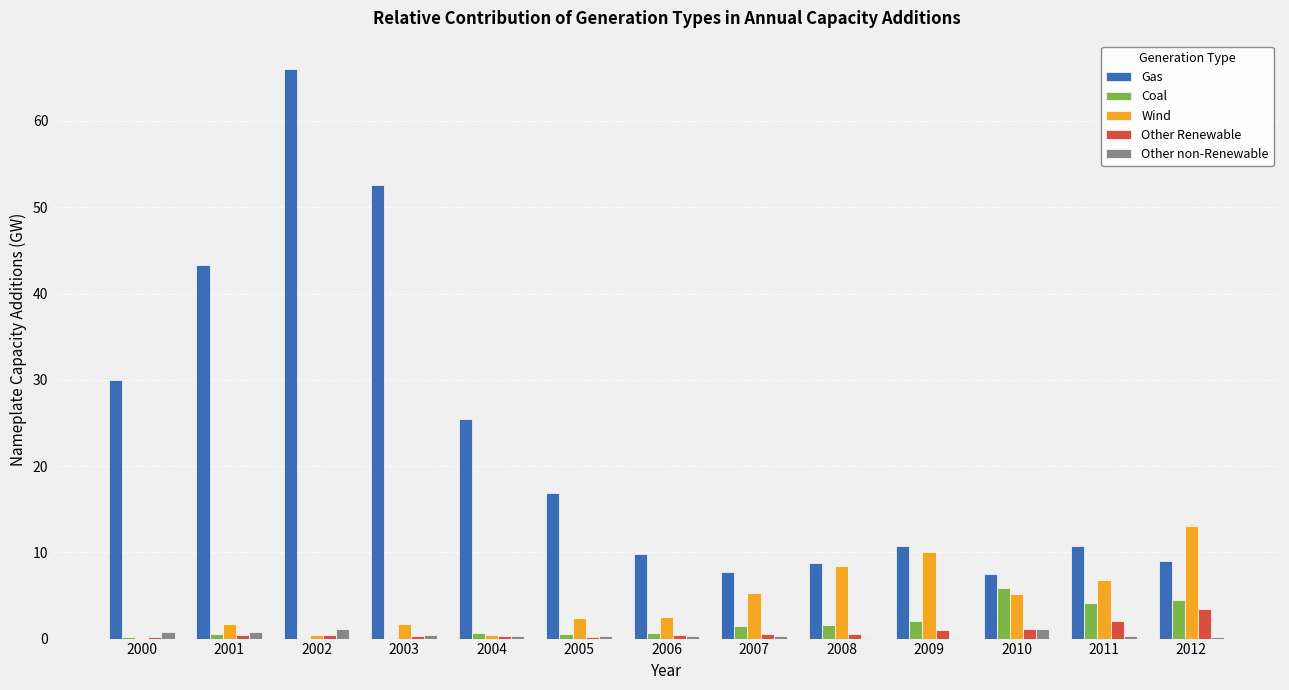

Are the bars grouped side by side (vs. stacked)?

Yes